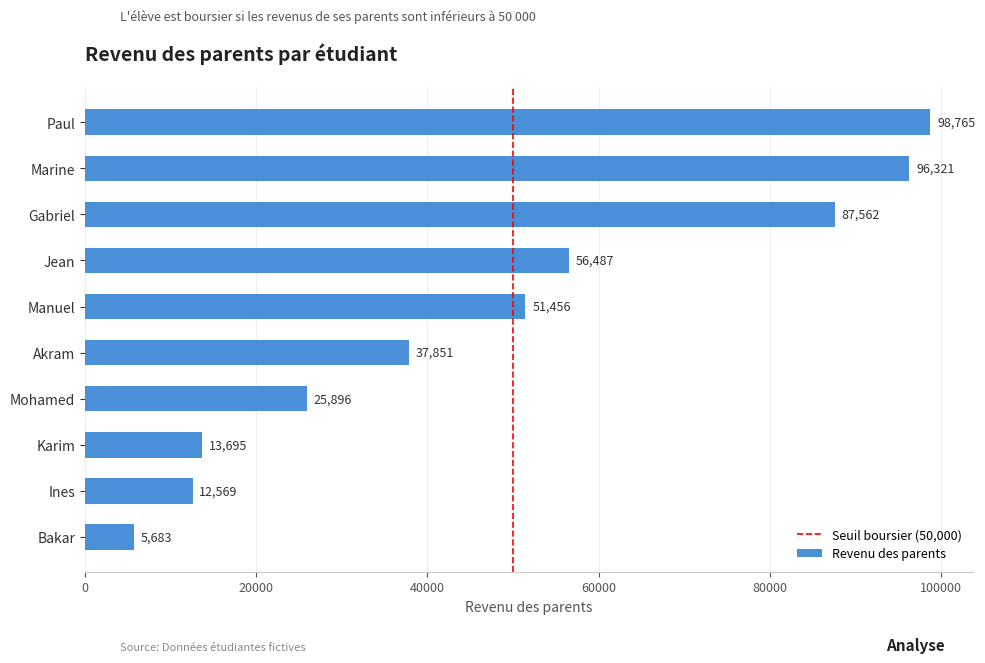

Which has a higher value, Gabriel or Marine?

Marine